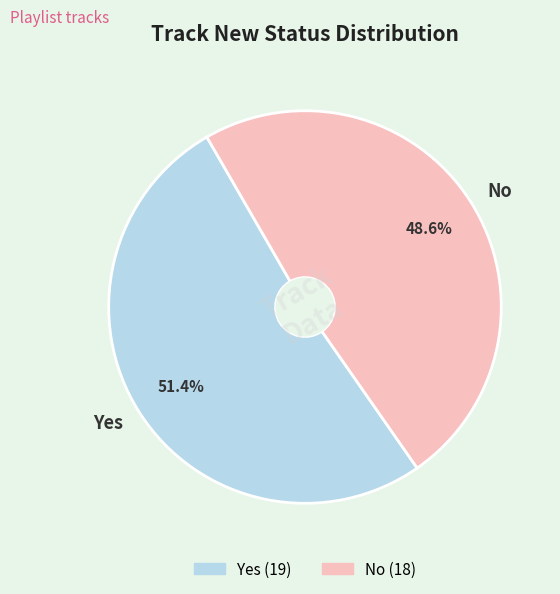

Is there any slice that represents more than half of the pie?

Yes